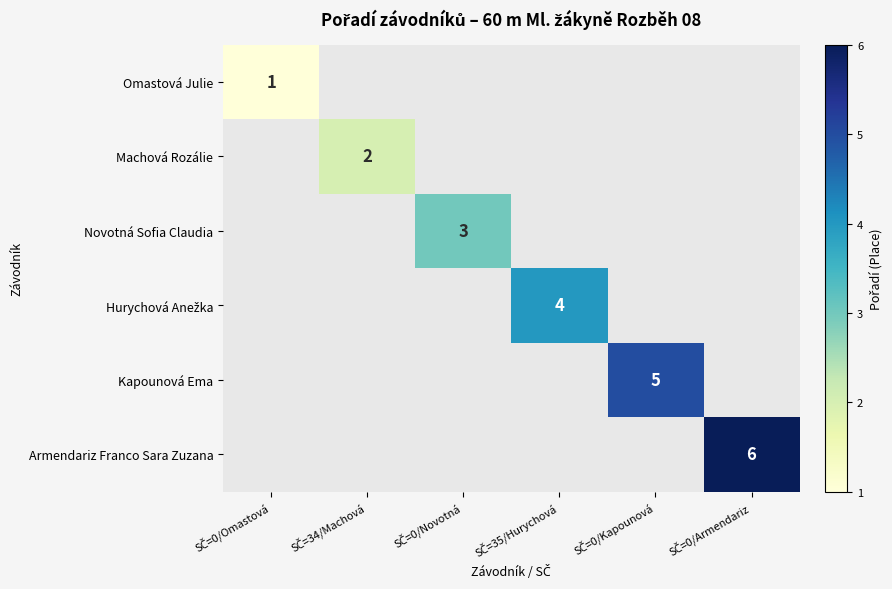

Which label corresponds to the largest value in the chart?

SČ=0/Armendariz